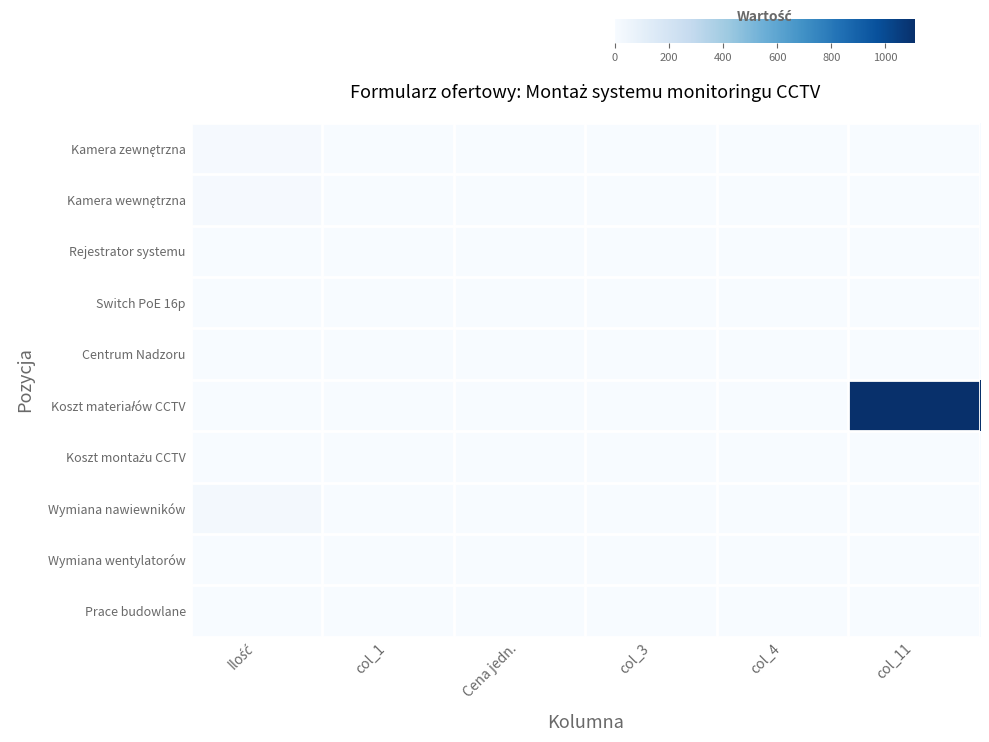

Between Cena jedn. and col_1, which is larger?

Cena jedn.